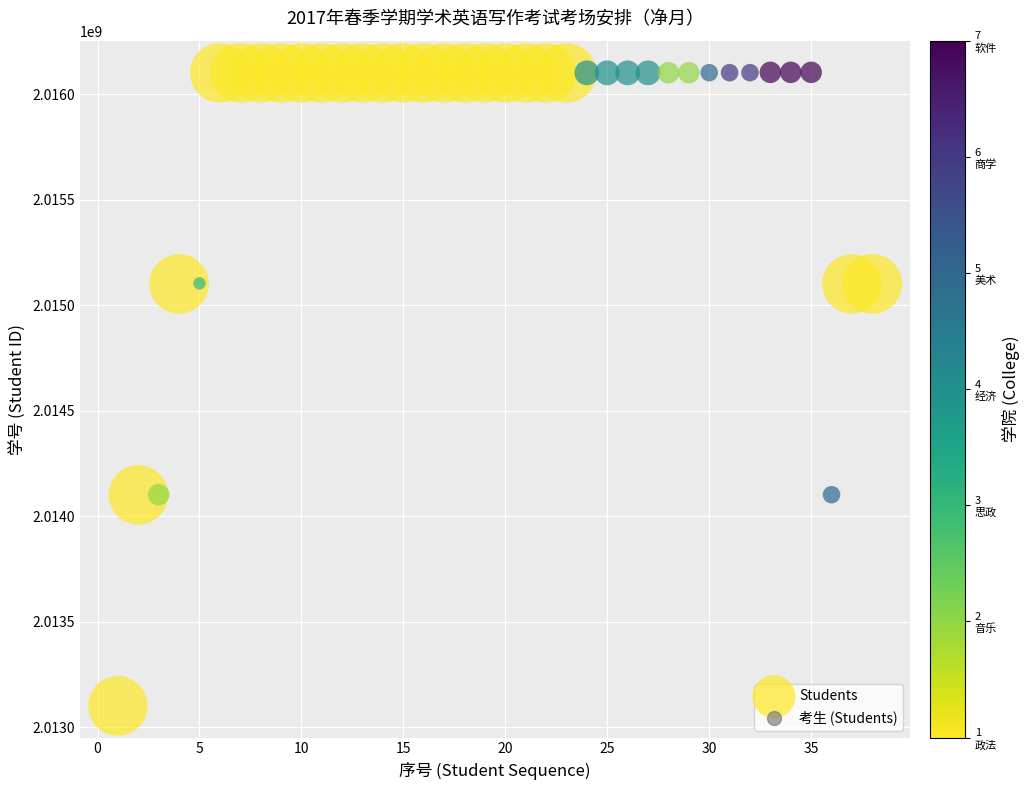

What is the range of Y values (max minus min)?

3002510